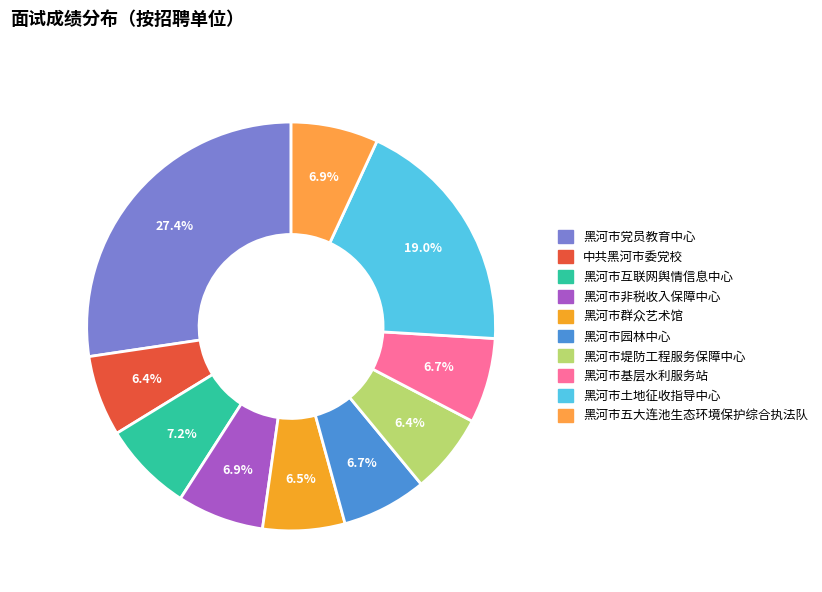

Which category has the biggest portion of the pie?

黑河市党员教育中心